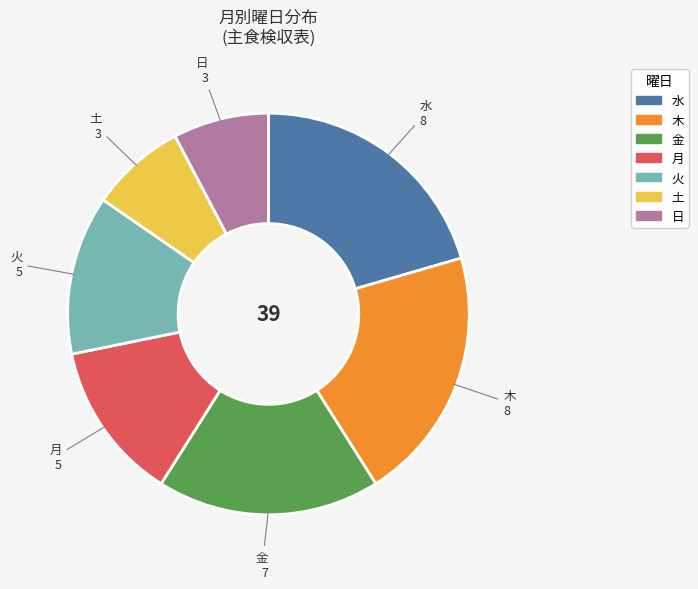

Does 火 represent more than half of the total?

No